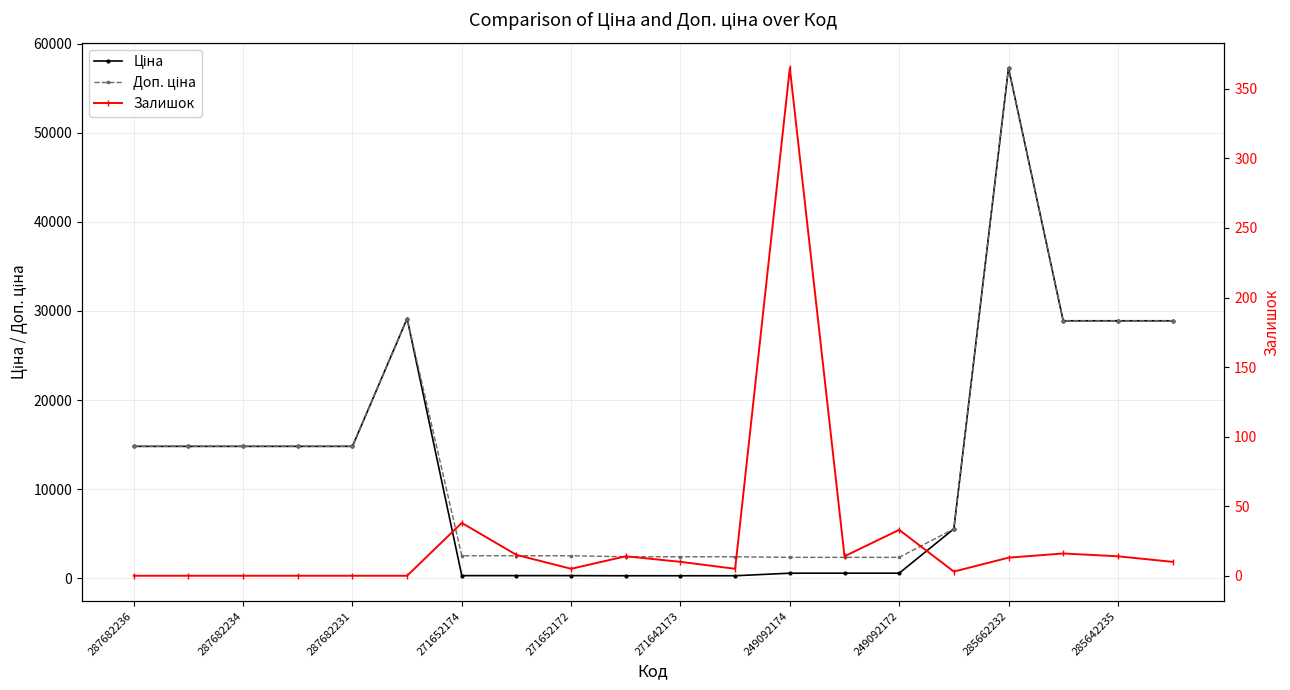

At which category does the chart reach its minimum across all series?

287682236